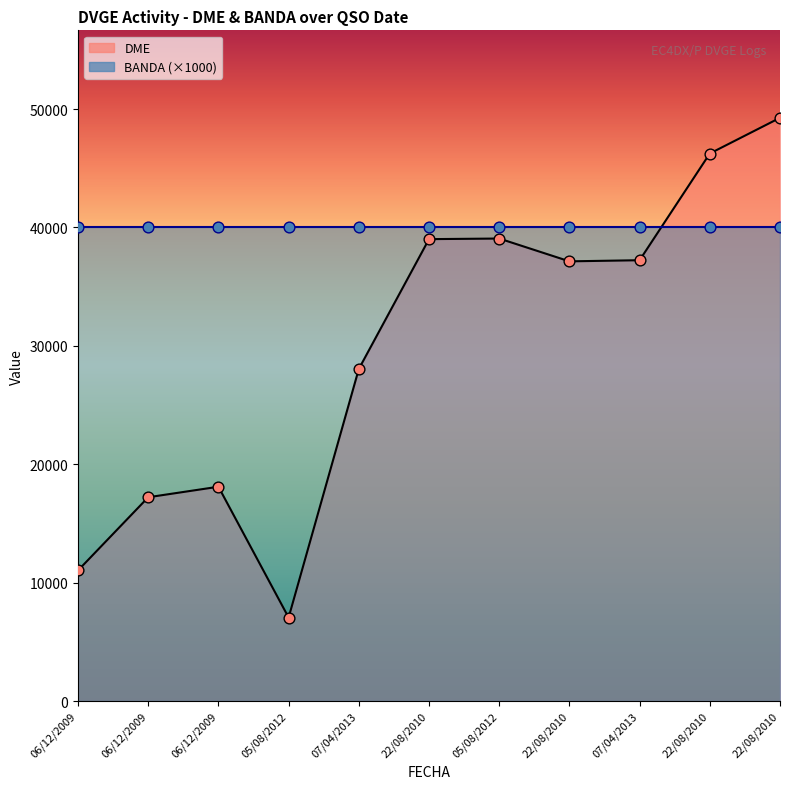

Between 22/08/2010 and 07/04/2013, which is larger?

22/08/2010